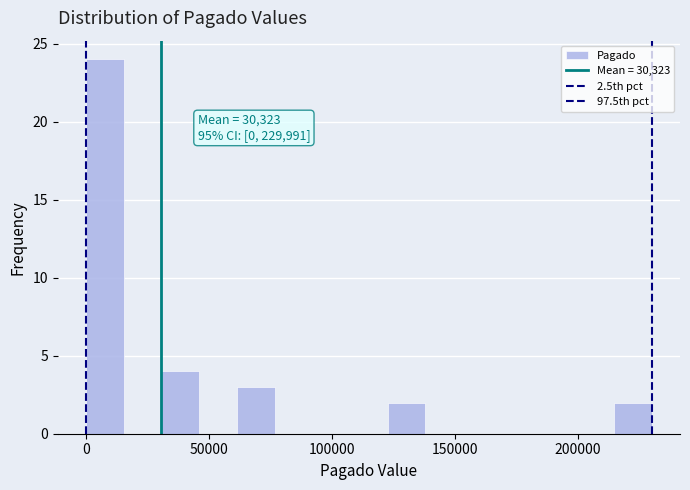

Around what value on the x-axis is the tallest bar? Give the approximate position of its centre, as read against the axis.

10000